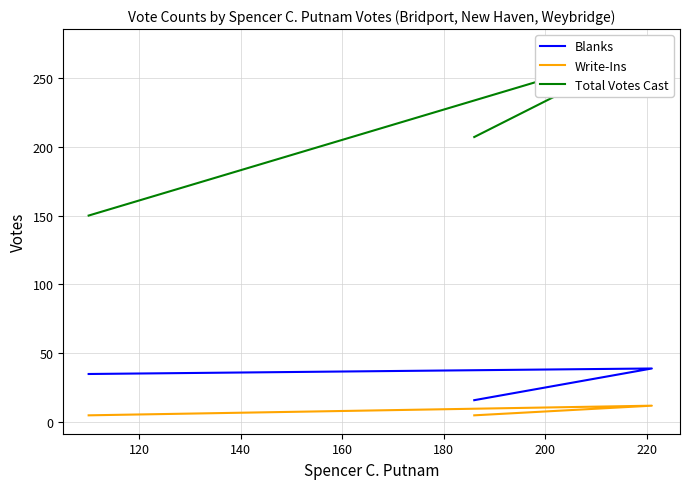

What is the value of the Total Votes Cast point at the 2nd from the left?

272